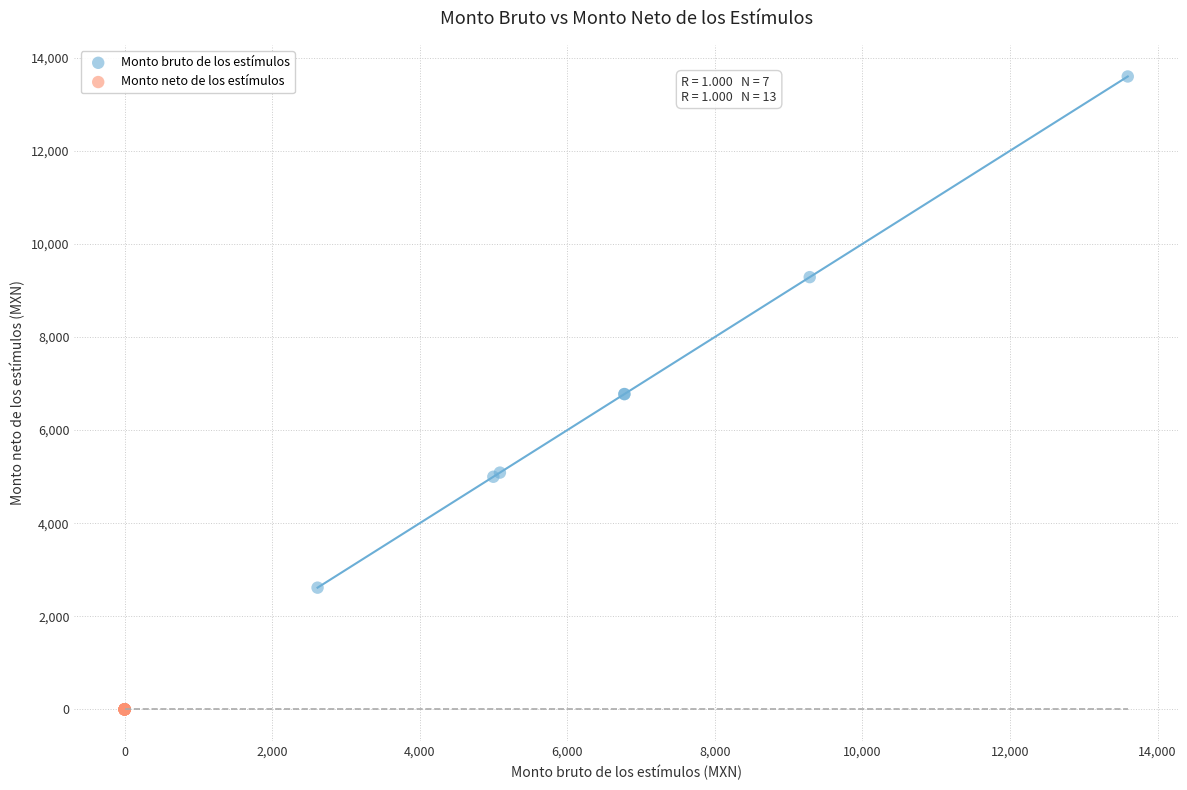

Which series contains the highest Y value?

Monto bruto de los estímulos